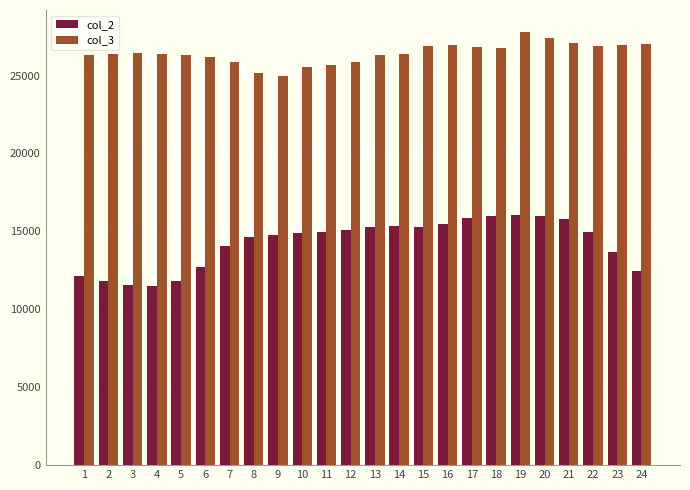

What is the maximum value for col_2?

16065